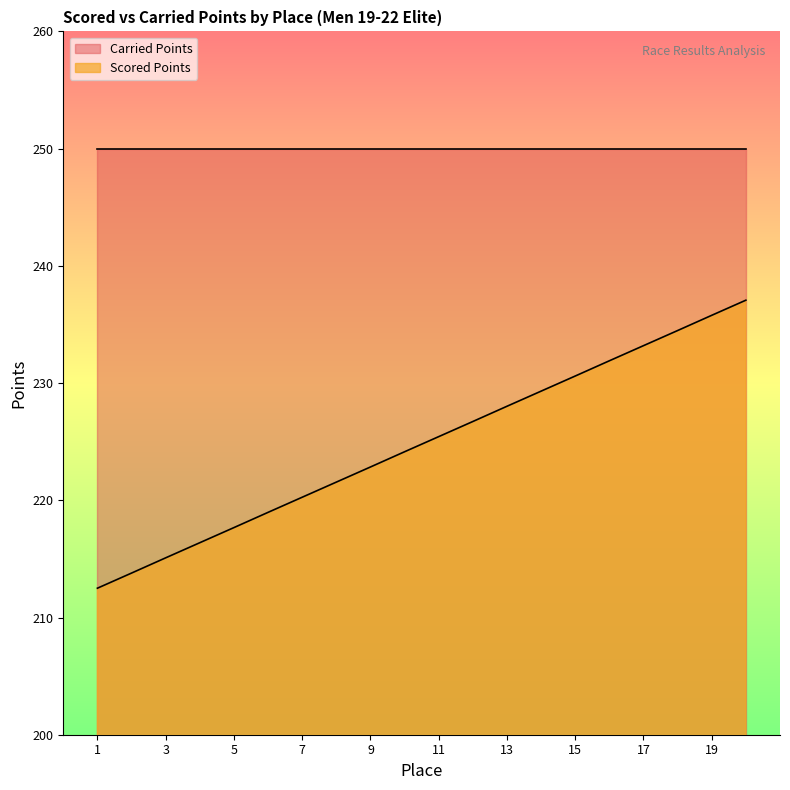

Does the chart display data point markers on the line(s)?

No